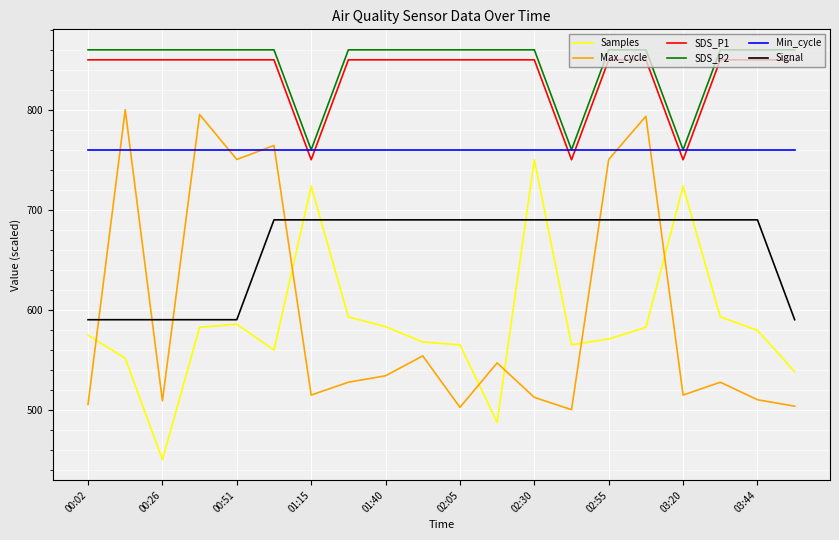

True or false: SDS_P1 and Samples cross at least once.

False